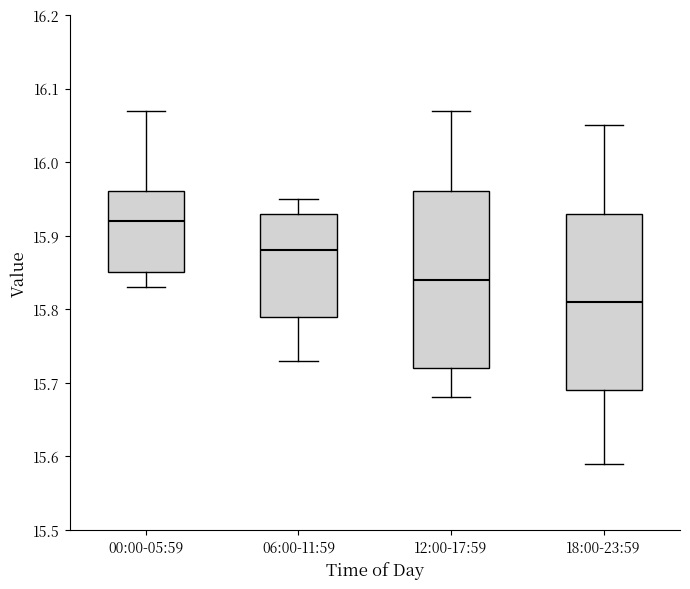

Reading left to right, transcribe this box plot: for each box, give where its median line is, the range the box spans, and where its two whiskers end, as read against the y-axis. The values are not printed on the chart, so give them approximately, as read against the axis.

00:00-05:59: median 15.92, box 15.85 to 15.96, whiskers 15.83 to 16.07
06:00-11:59: median 15.88, box 15.79 to 15.93, whiskers 15.73 to 15.95
12:00-17:59: median 15.84, box 15.72 to 15.96, whiskers 15.68 to 16.07
18:00-23:59: median 15.81, box 15.69 to 15.93, whiskers 15.59 to 16.05